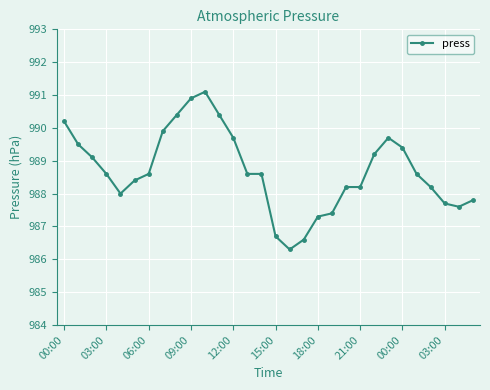

Reading left to right, list all the values displayed in this chart.

990.2	989.5	989.1	988.6	988.0	988.4	988.6	989.9	990.4	990.9	991.1	990.4	989.7	988.6	988.6	986.7	986.3	986.6	987.3	987.4	988.2	988.2	989.2	989.7	989.4	988.6	988.2	987.7	987.6	987.8